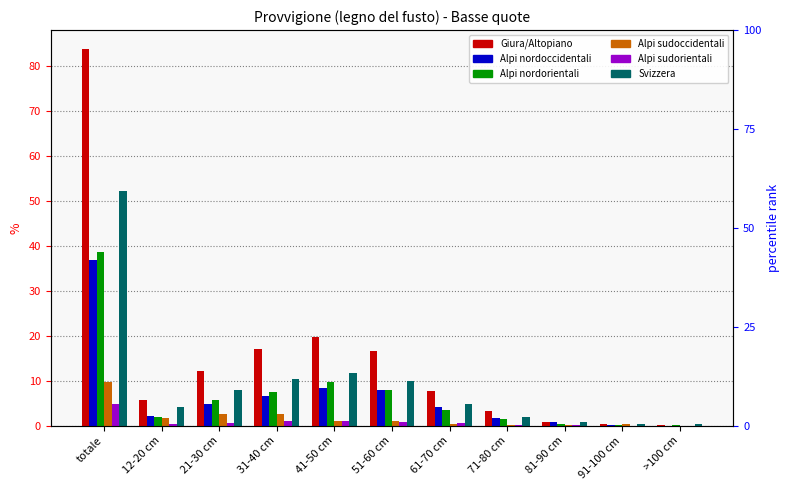

List the labels in order of Alpi sudorientali value, smallest first.

91-100 cm, >100 cm, 81-90 cm, 71-80 cm, 12-20 cm, 21-30 cm, 61-70 cm, 51-60 cm, 41-50 cm, 31-40 cm, totale